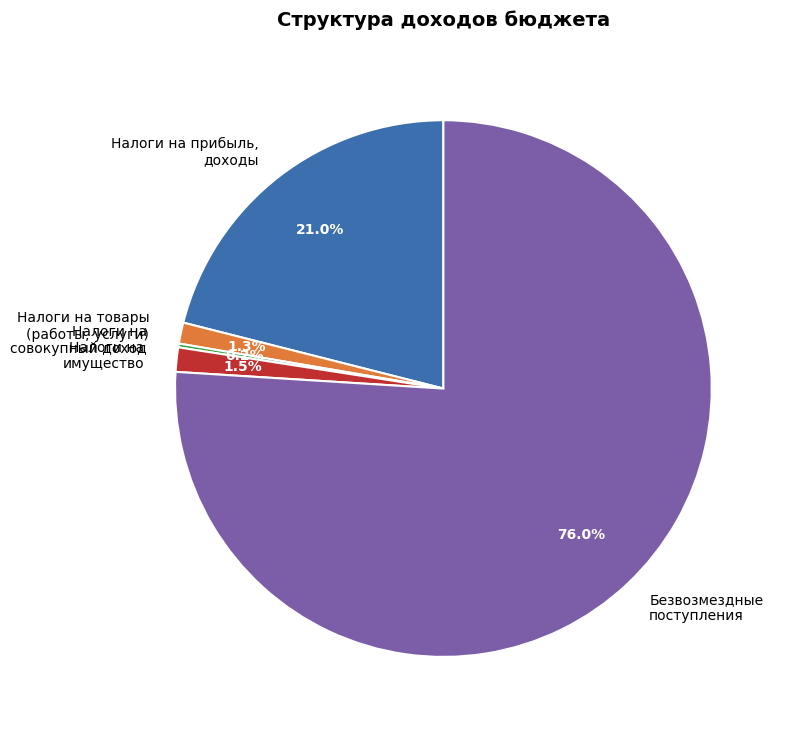

Does any single category account for the majority?

Yes